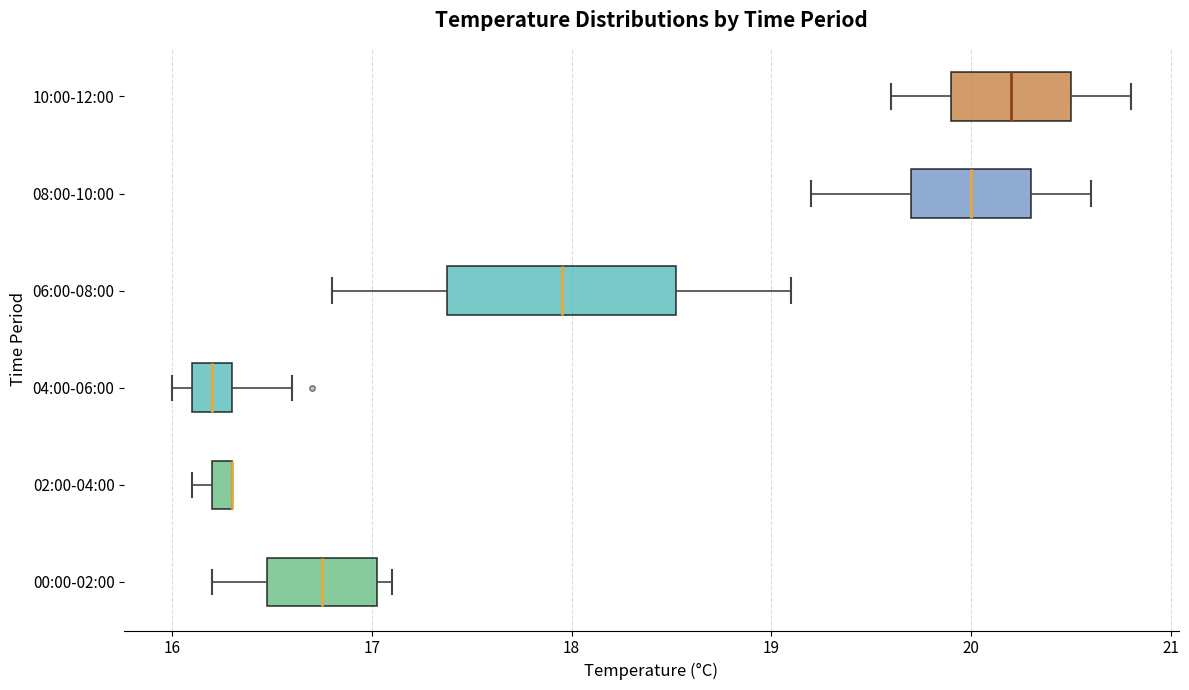

Which box is the widest, from its left edge to its right edge?

06:00-08:00